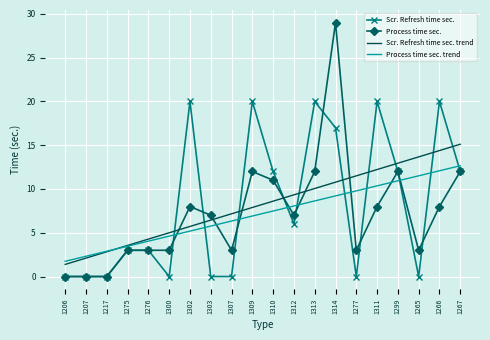

What is the difference between the Scr. Refresh time sec. trend values at 1309 and 1206?

6.5